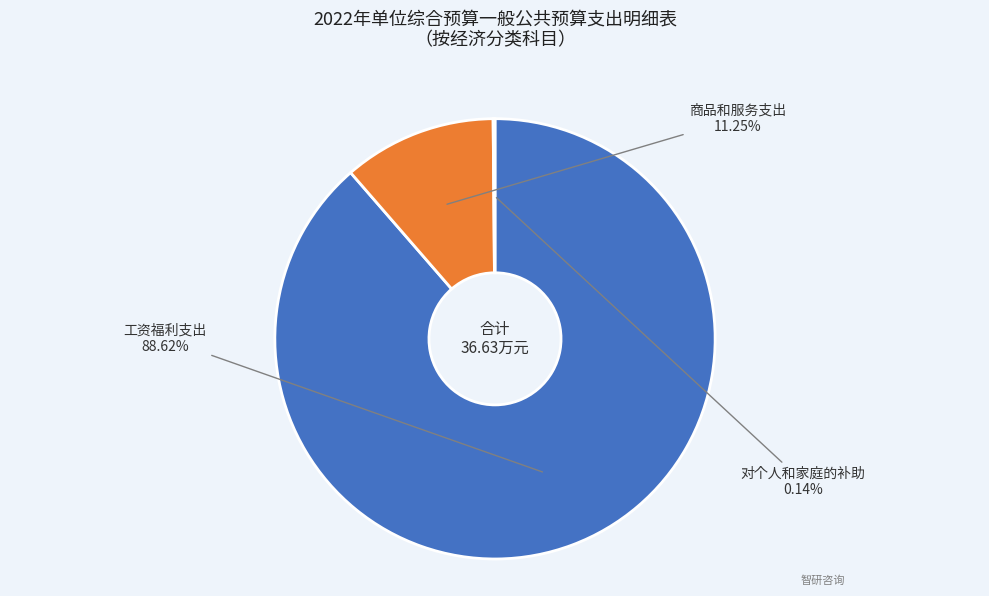

Rank the categories by value from highest to lowest.

工资福利支出, 商品和服务支出, 对个人和家庭的补助